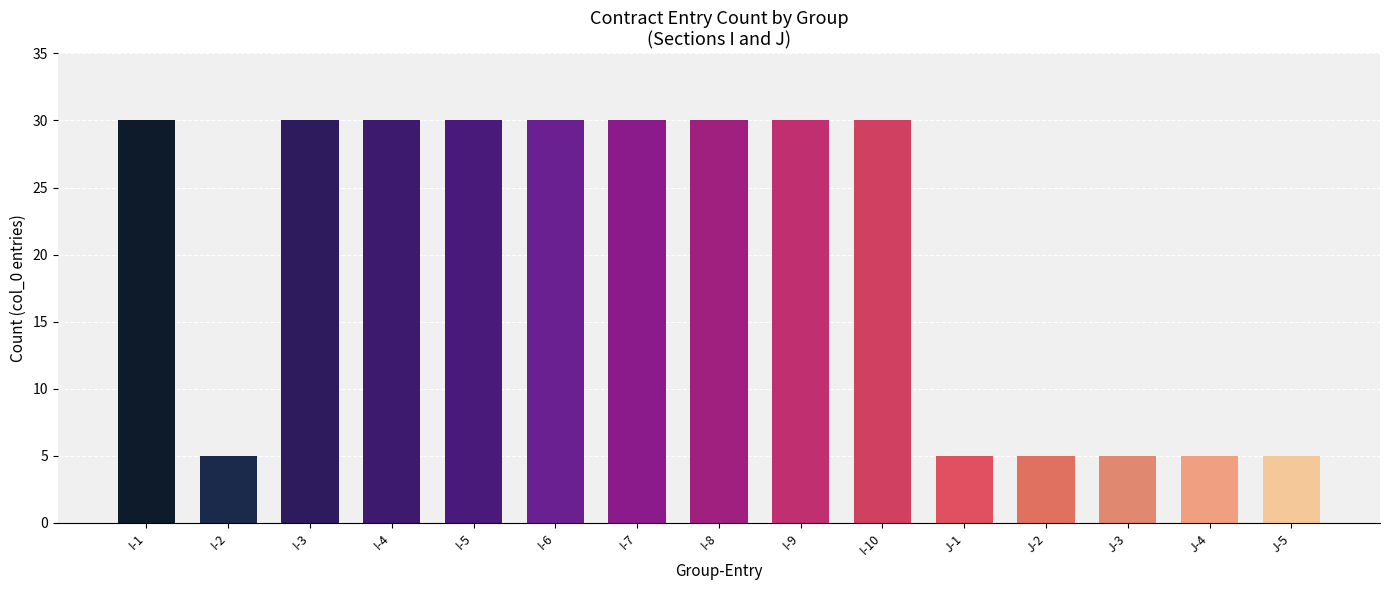

What is the label of the 5th bar from the right?

J-1